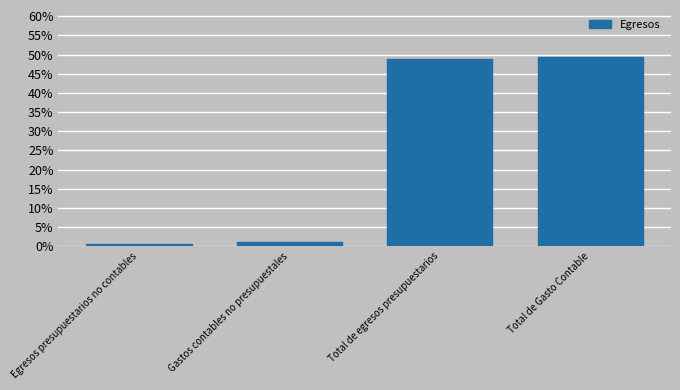

Reading right to left, list all the values displayed in this chart.

49.3	48.8	1.2	0.7